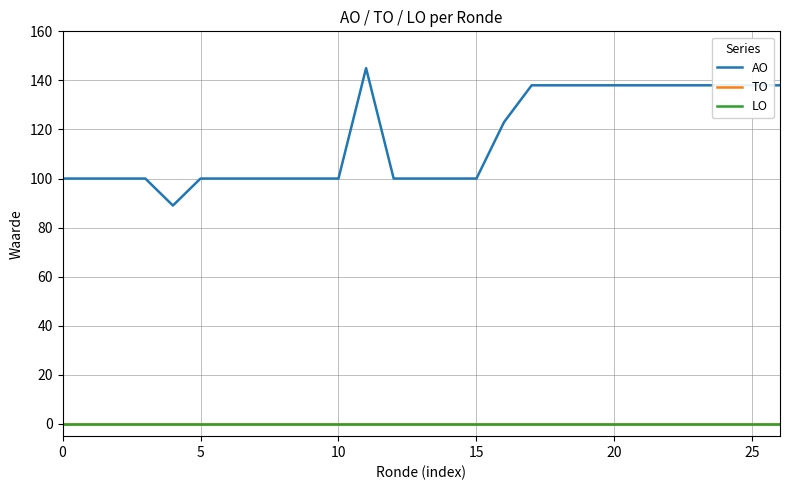

How many lines are shown in the chart?

3